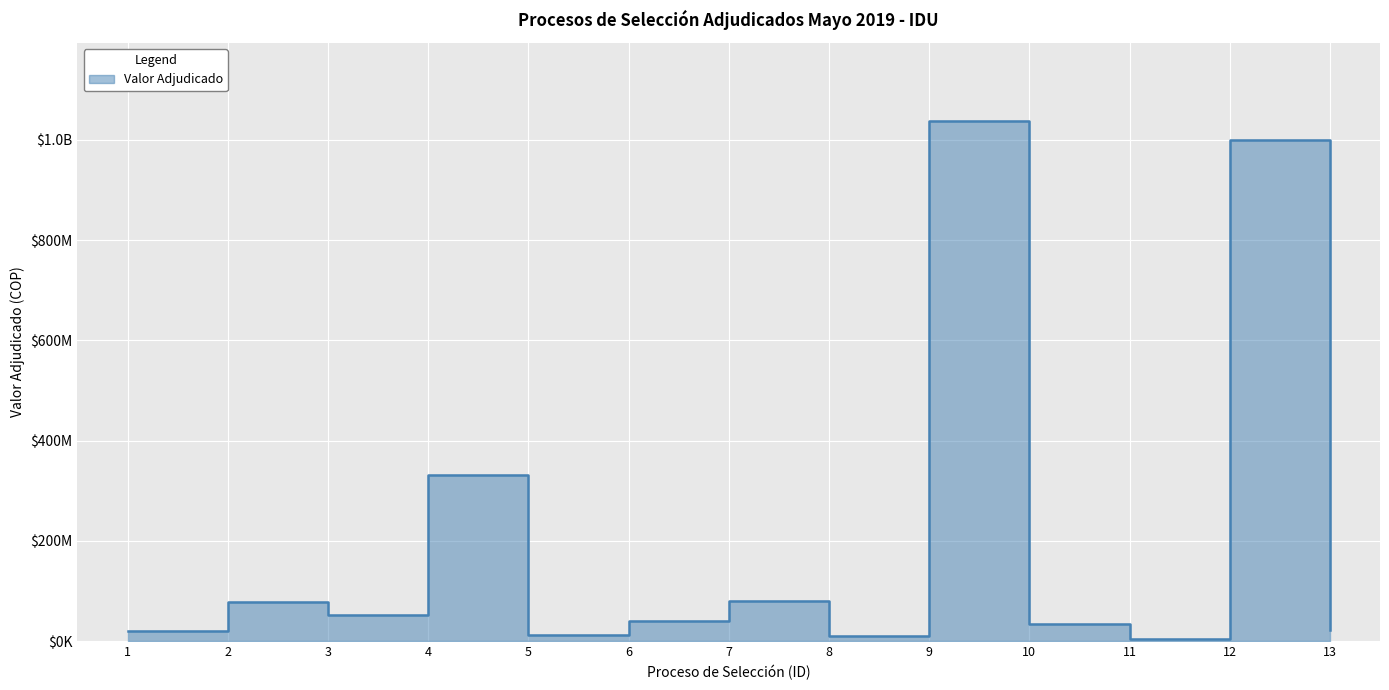

Reading right to left, extract all data points from this chart.

22936381	999998070	5352025	34486200	1037850526	10329200	80000000	41010394	13000000	331091152	51760229	78374605	19500000